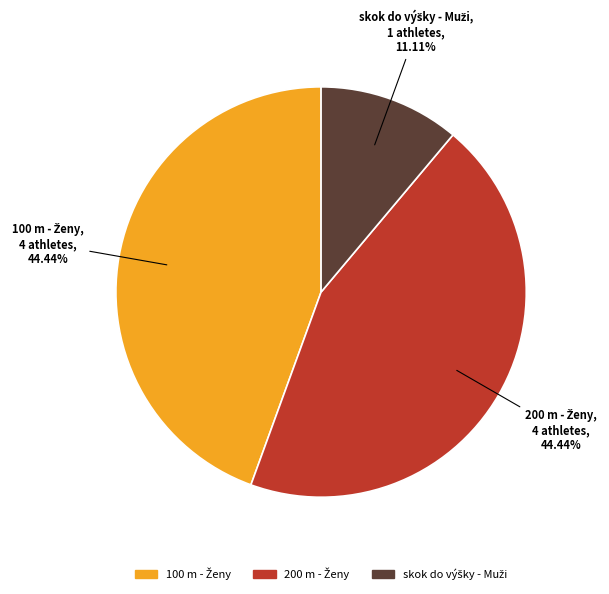

Does any single category account for the majority?

No